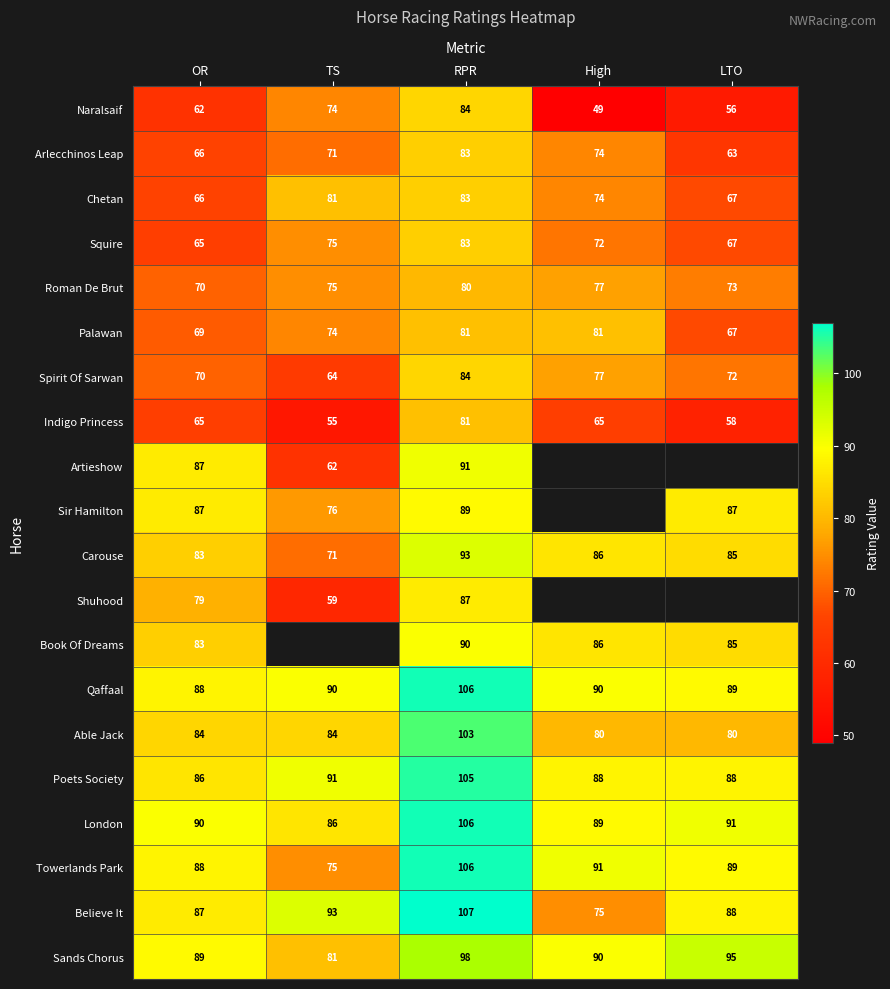

What is the difference between the maximum and minimum values in the Able Jack series?

23